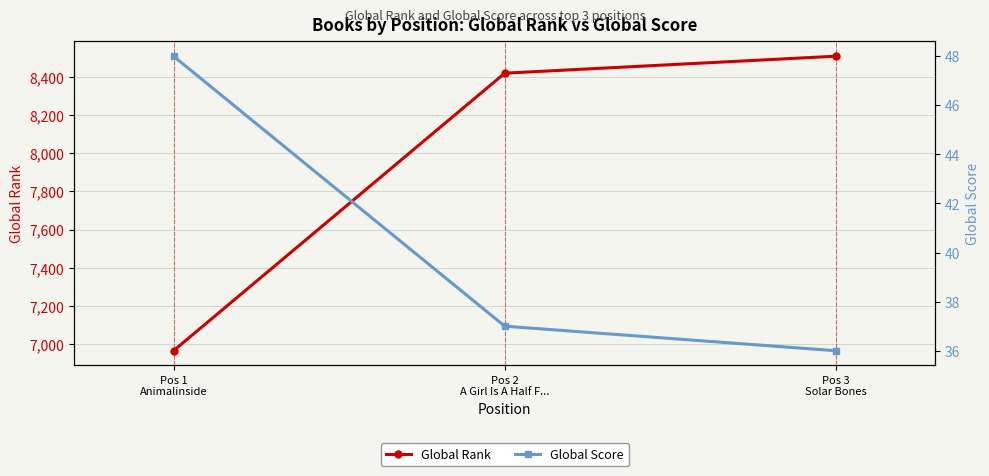

What is the value of the Global Score point at the 2nd from the left?

37